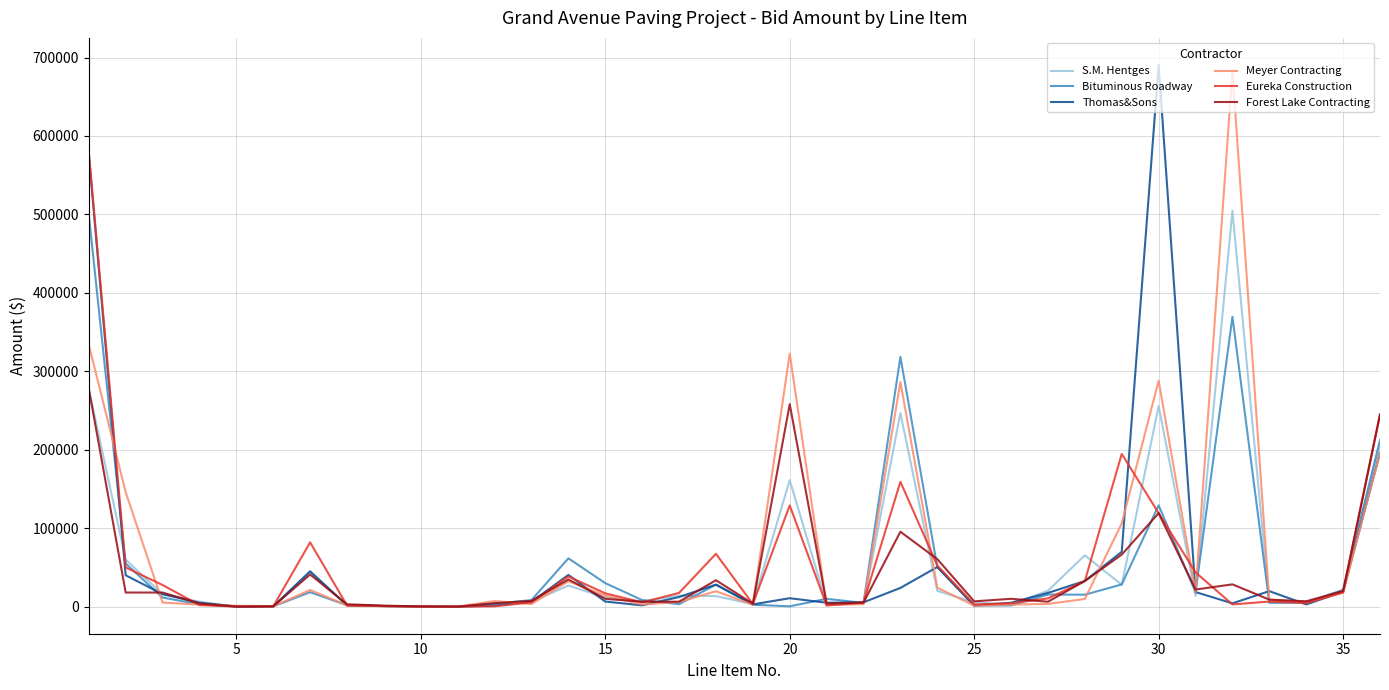

What is the greatest value displayed?

690482.5